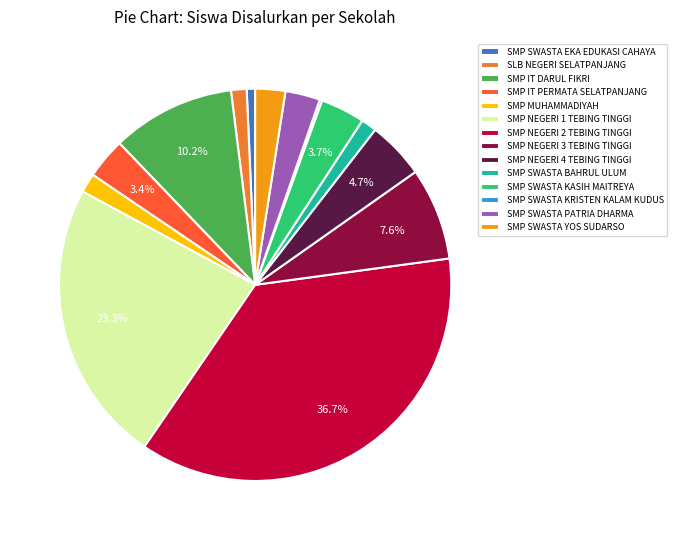

What is the largest slice in the pie chart?

SMP NEGERI 2 TEBING TINGGI